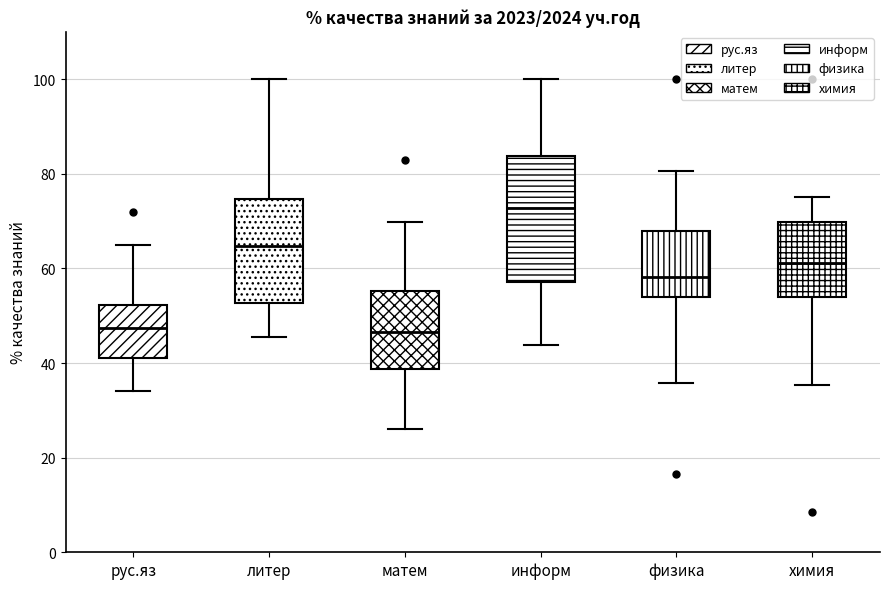

Which box is the tallest, from its lower edge to its upper edge?

информ